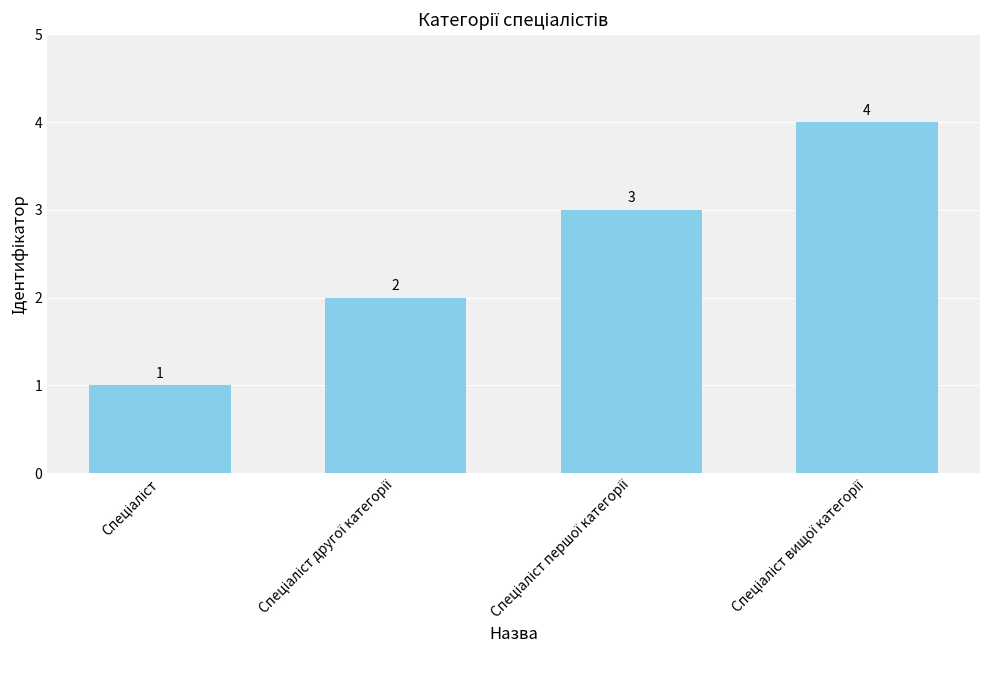

What is the value of the 4th bar from the left?

4